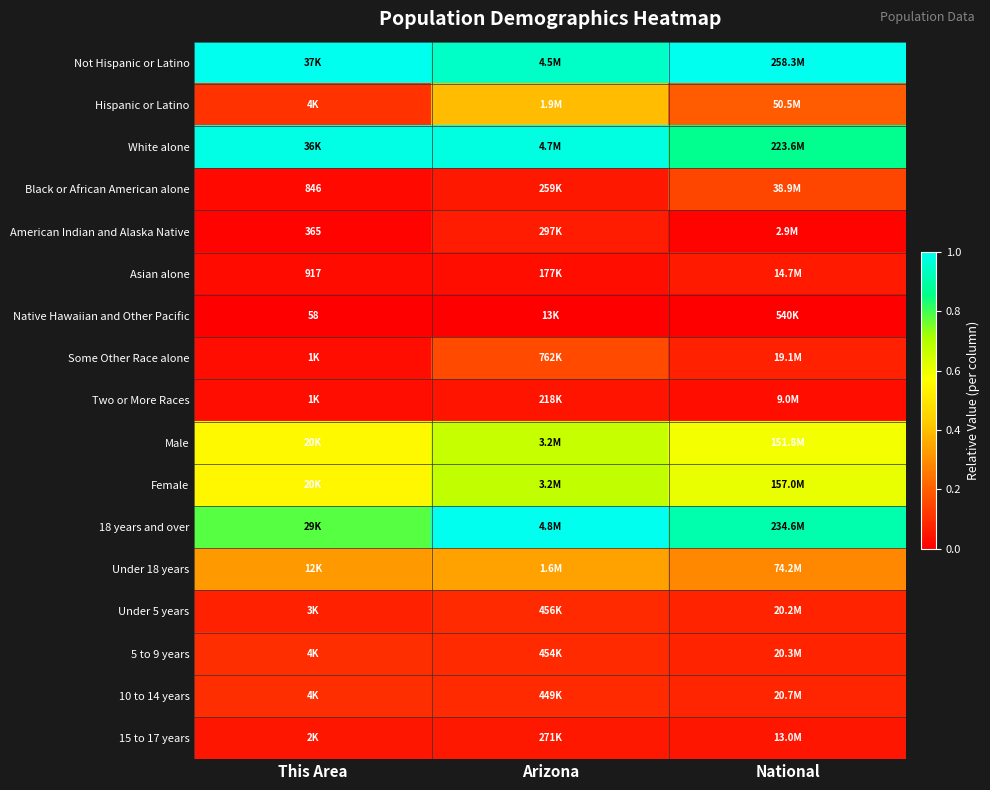

The Hispanic or Latino series shows 0.1 at This Area. True or false?

True